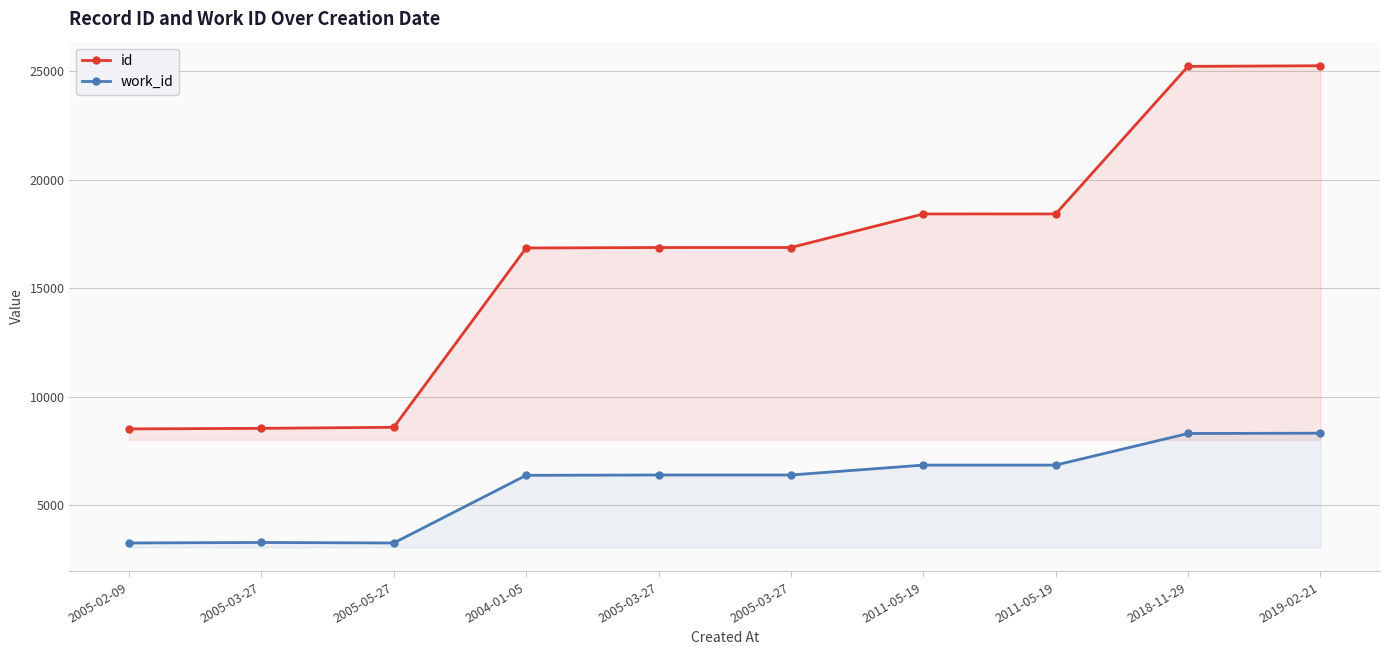

The value of work_id at 2018-11-29 is 8309. True or false?

True